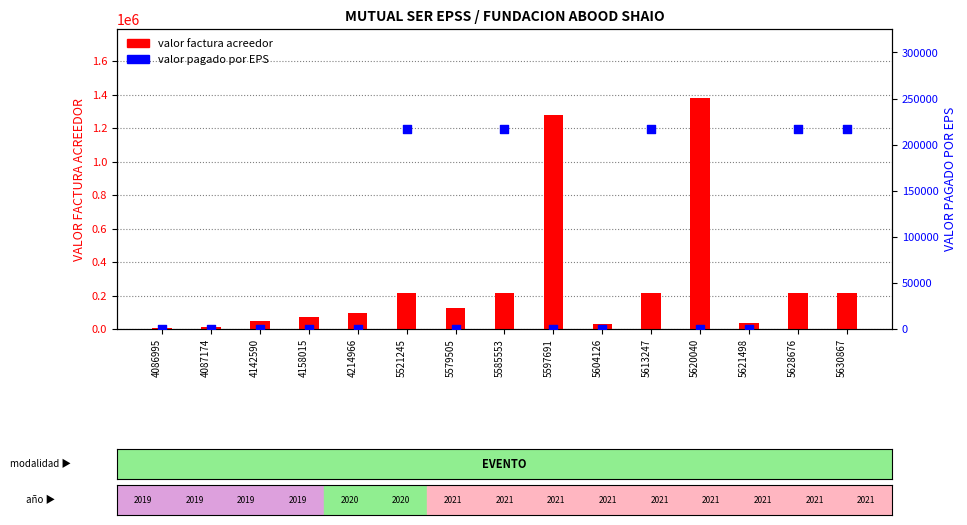

At how many categories does at least one series exceed 724434?

2